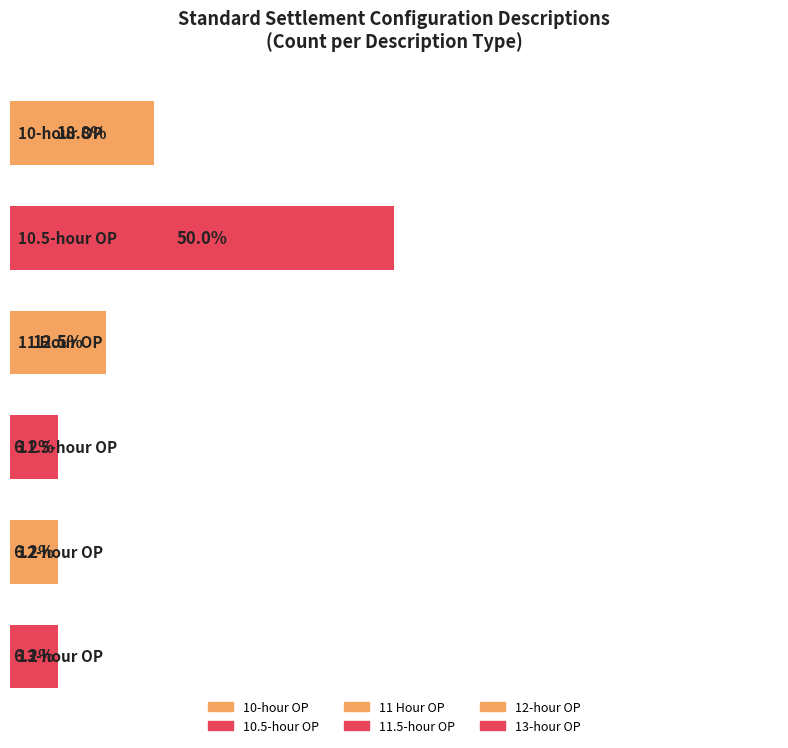

What is the label of the 5th bar from the left?

12-hour OP